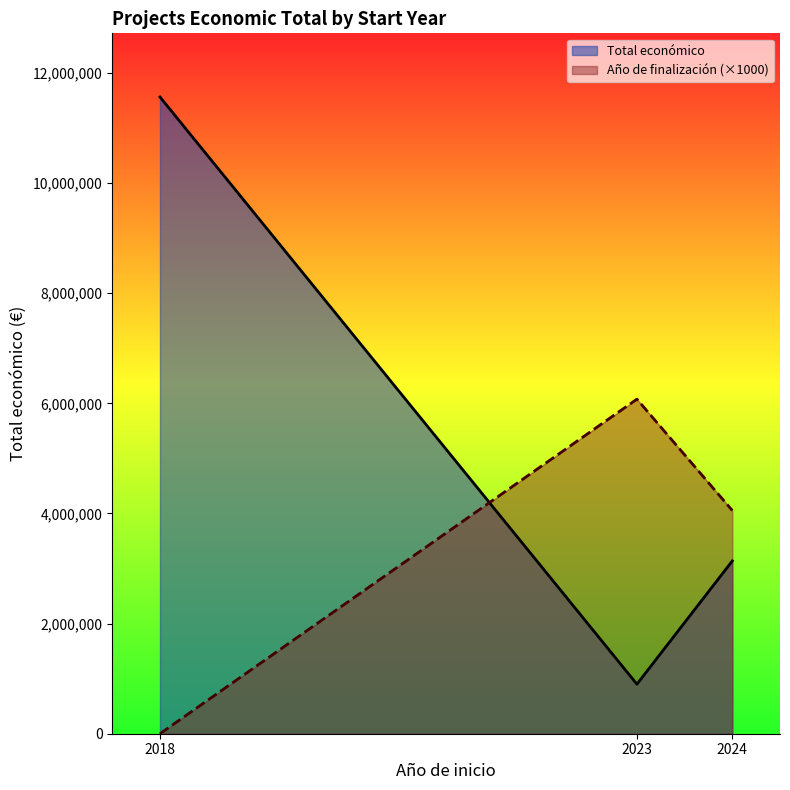

List the labels in order of Total económico value, smallest first.

2023, 2024, 2018